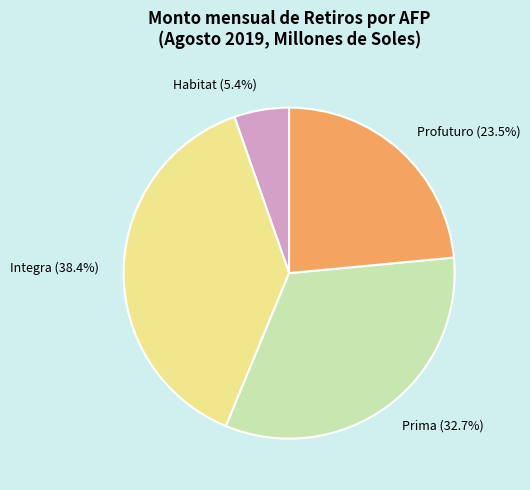

Is there any slice that represents more than half of the pie?

No